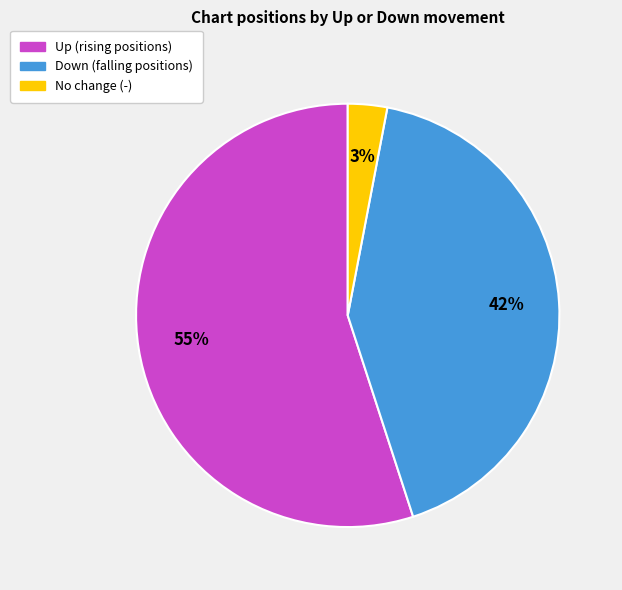

Is there any slice that represents more than half of the pie?

Yes